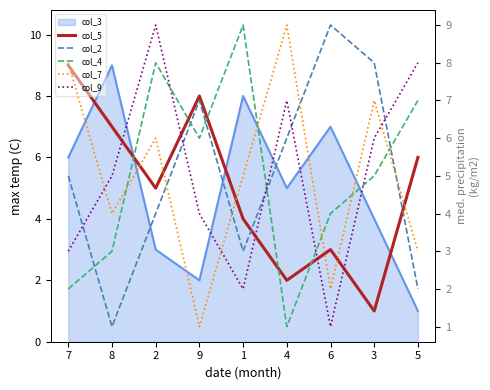

What is the label of the 2nd point from the left?

8